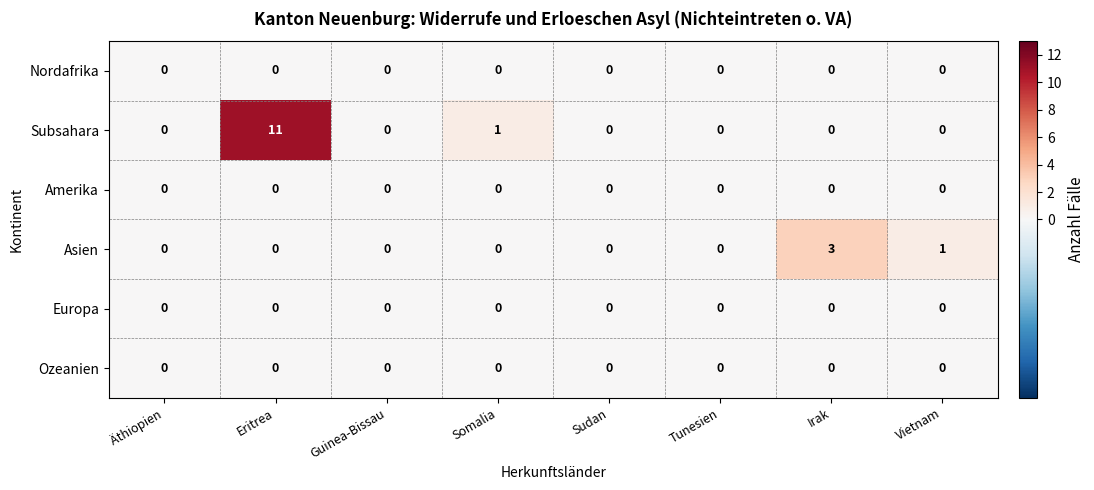

What is the highest value of the Asien series?

3